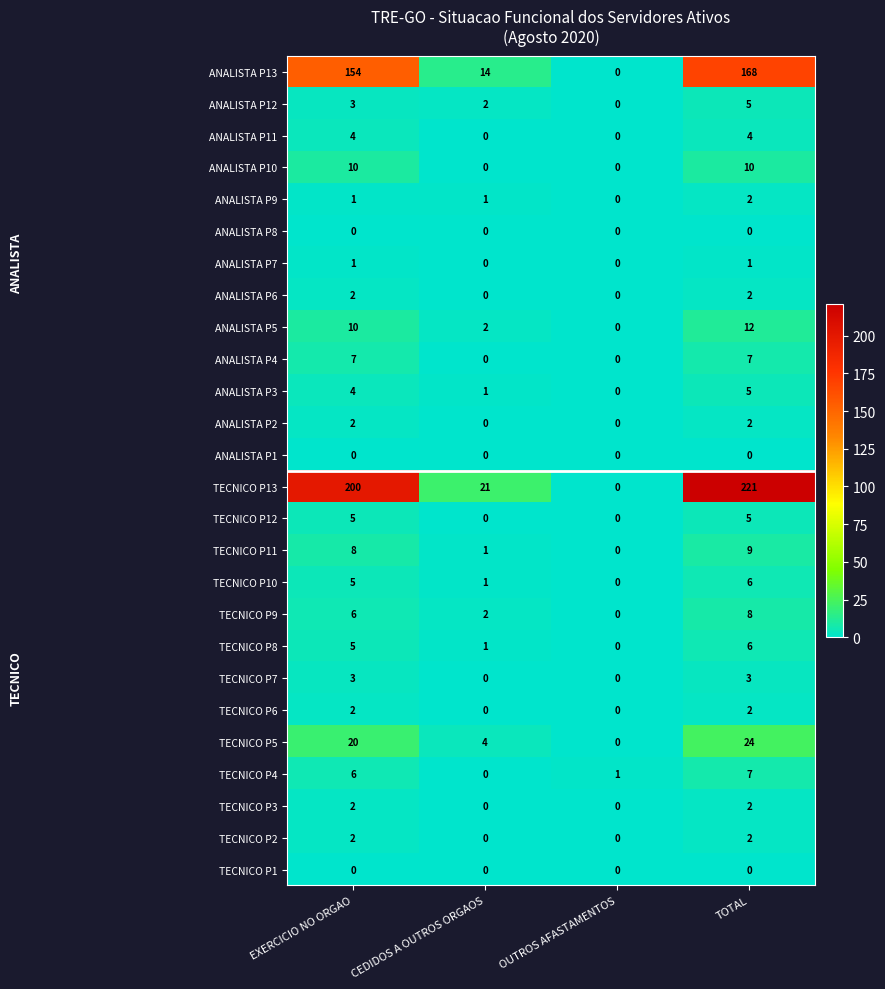

What is the greatest value displayed?

221